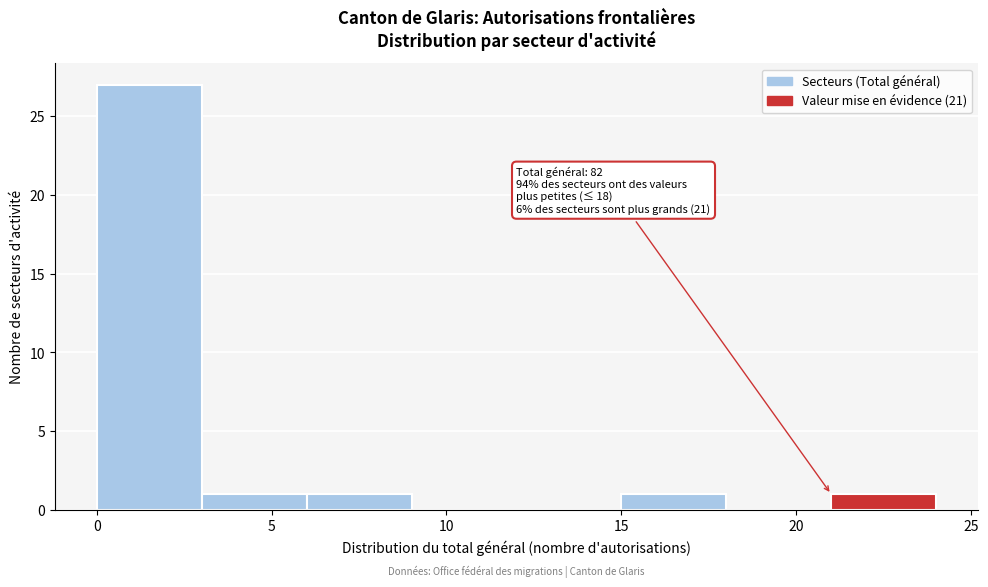

Which range on the x-axis has the tallest bar?

0 to 3